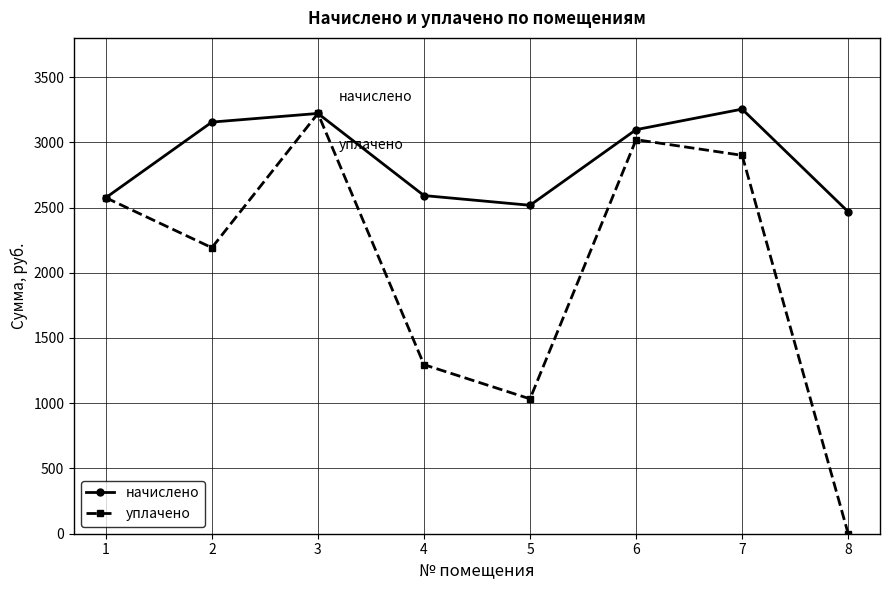

List the series in order of their overall mean, lowest first.

уплачено, начислено